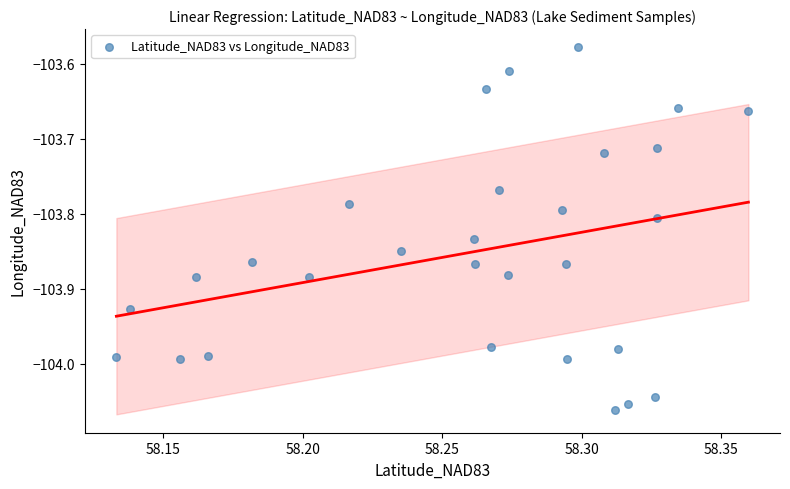

What is the range of Y values (max minus min)?

0.5